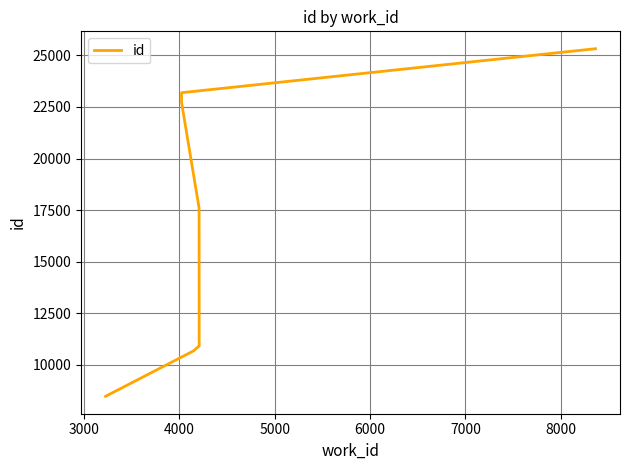

What is the value of the 8th point from the left?

22723